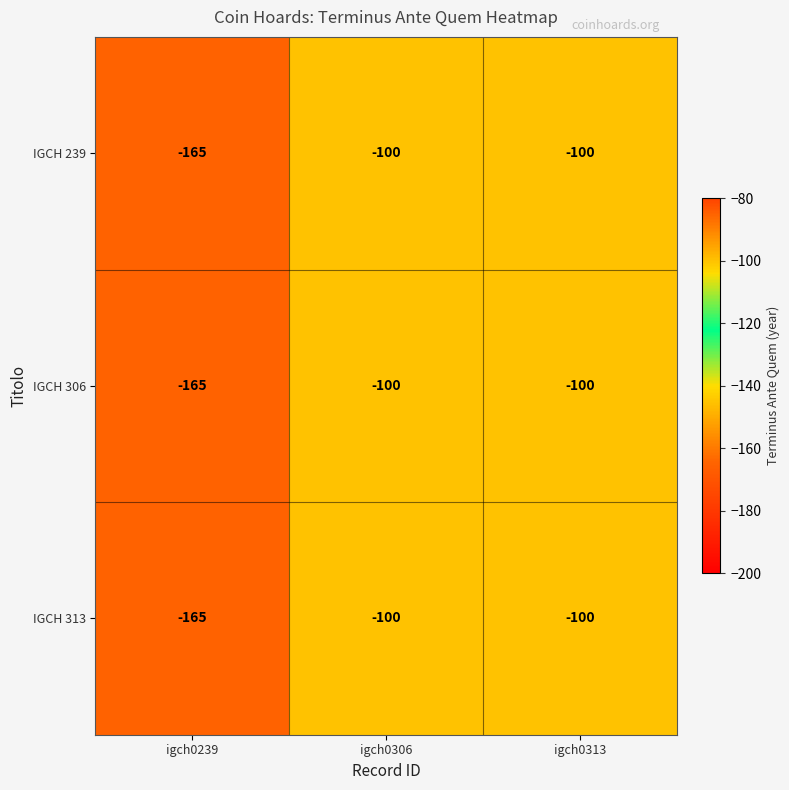

Reading left to right, transcribe all the data shown in this chart.

IGCH 239: igch0239=-165	igch0306=-100	igch0313=-100
IGCH 306: igch0239=-165	igch0306=-100	igch0313=-100
IGCH 313: igch0239=-165	igch0306=-100	igch0313=-100